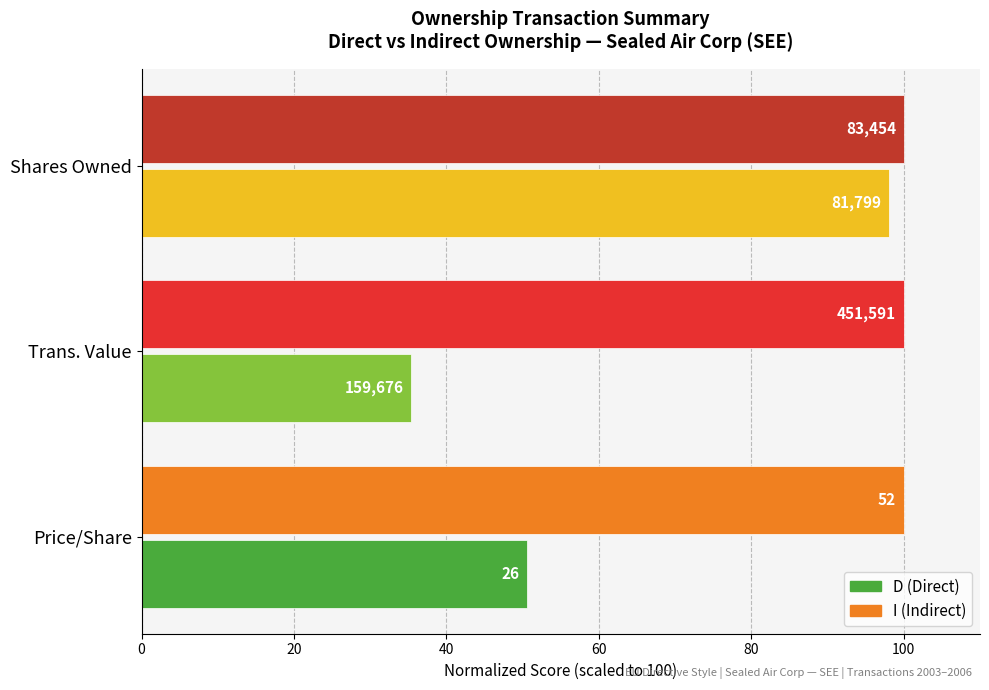

What are all the series names shown in the legend?

D (Direct), I (Indirect)